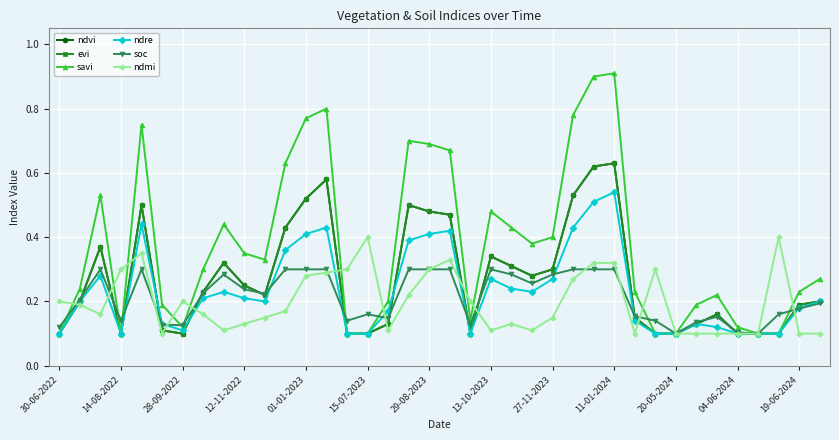

How many lines are shown in the chart?

6